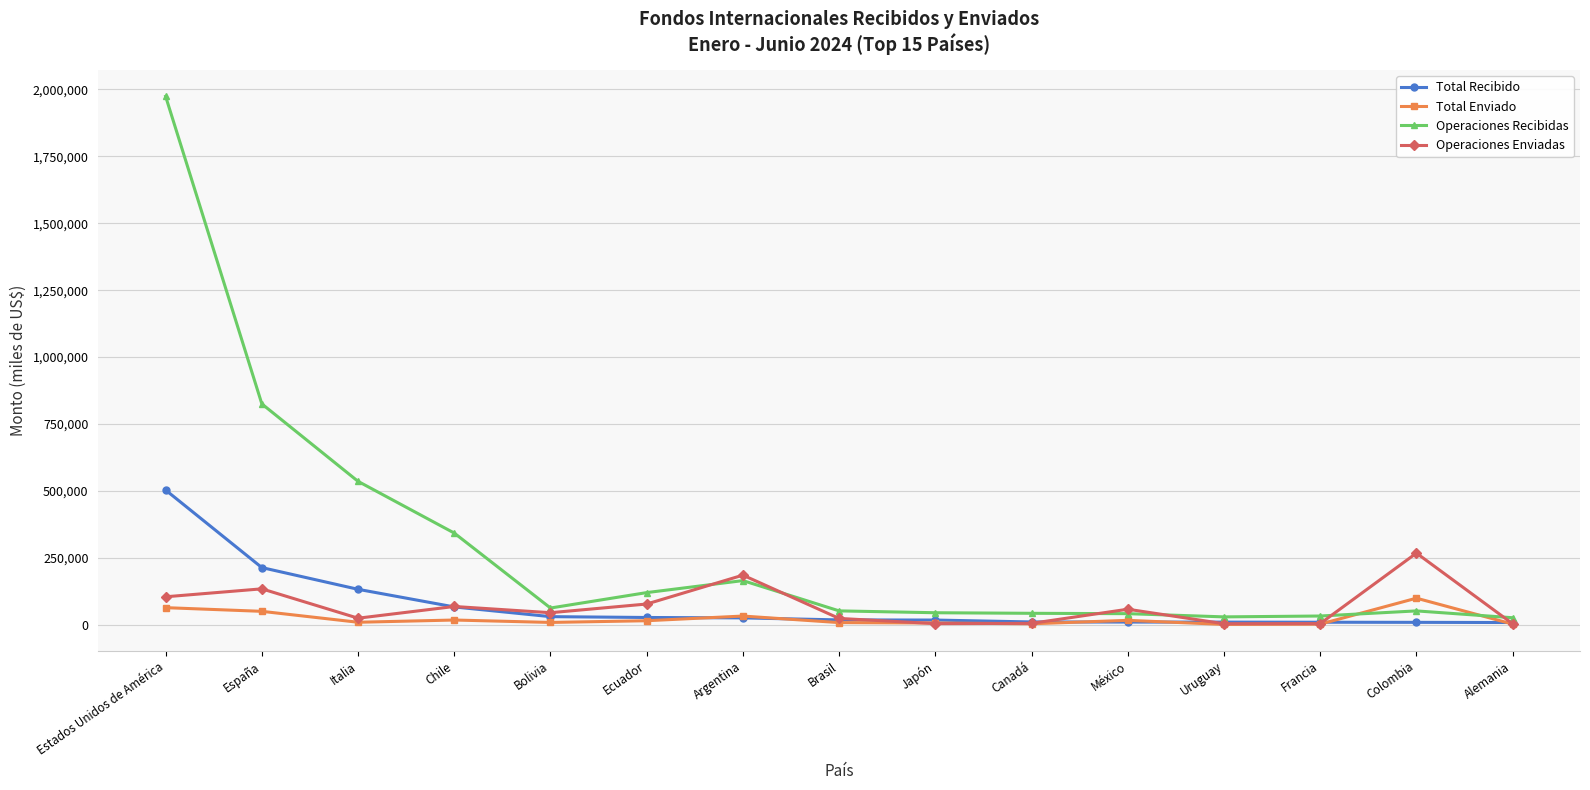

What is the difference between the Total Enviado values at Francia and Chile?

15418.8